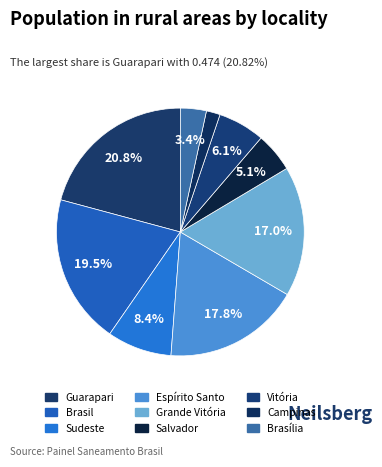

How many slices are in this pie chart?

9